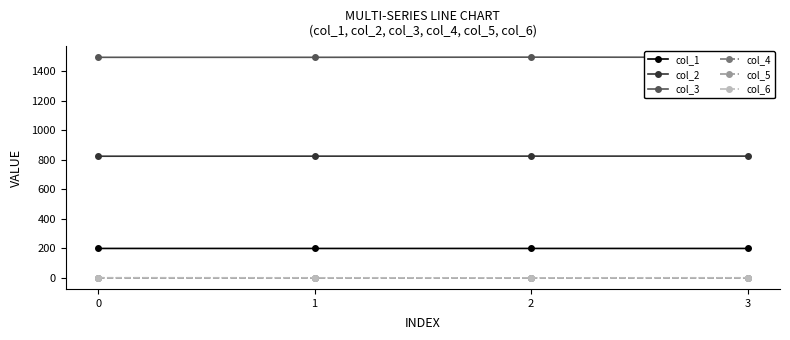

The col_1 series shows 200.0 at 0. True or false?

True